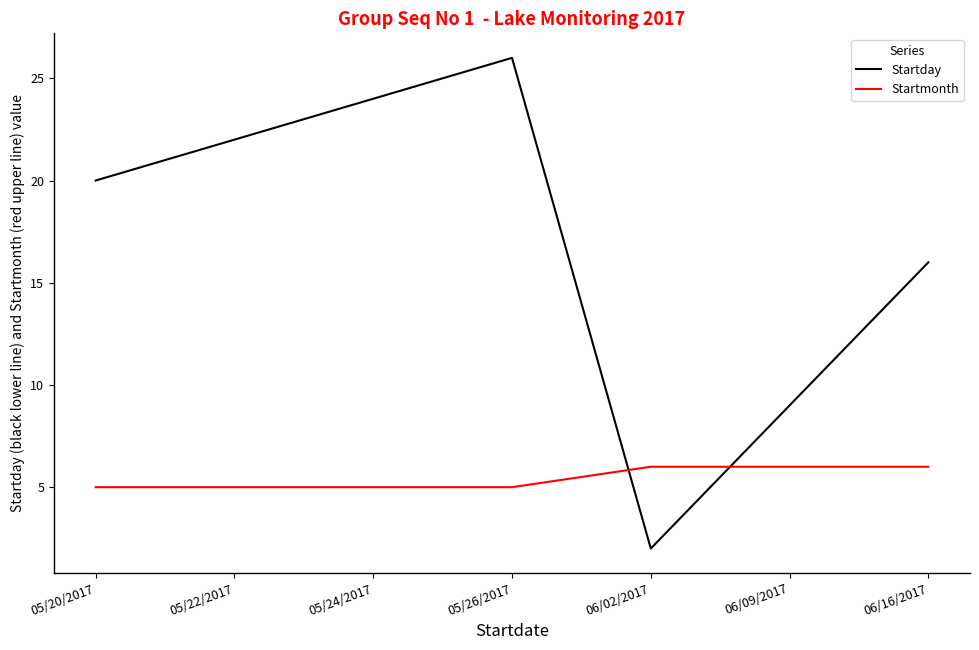

Where is the first local minimum for Startday?

06/02/2017